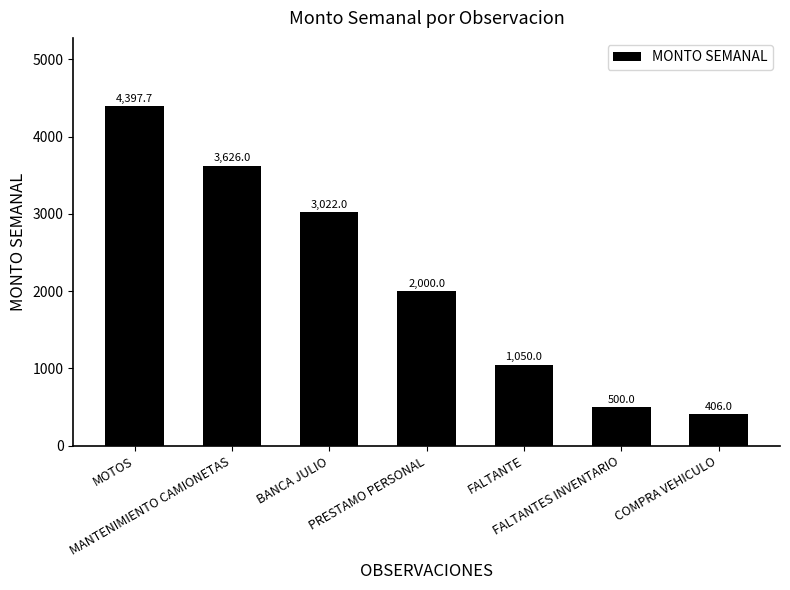

Approximately how many times larger is the value at PRESTAMO PERSONAL compared to FALTANTE?

1.9